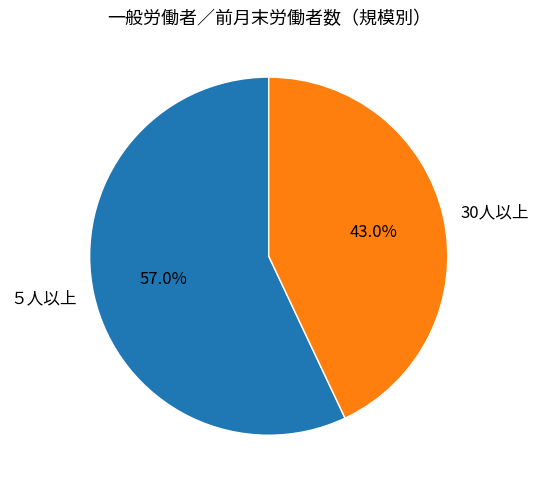

How many slices are in this pie chart?

2